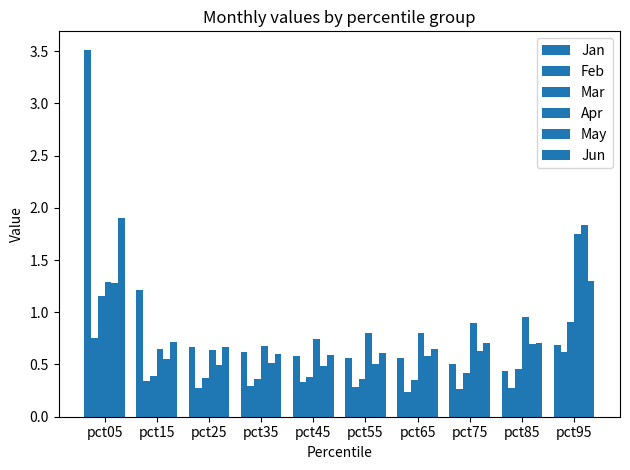

Read the Feb value at pct15.

0.3